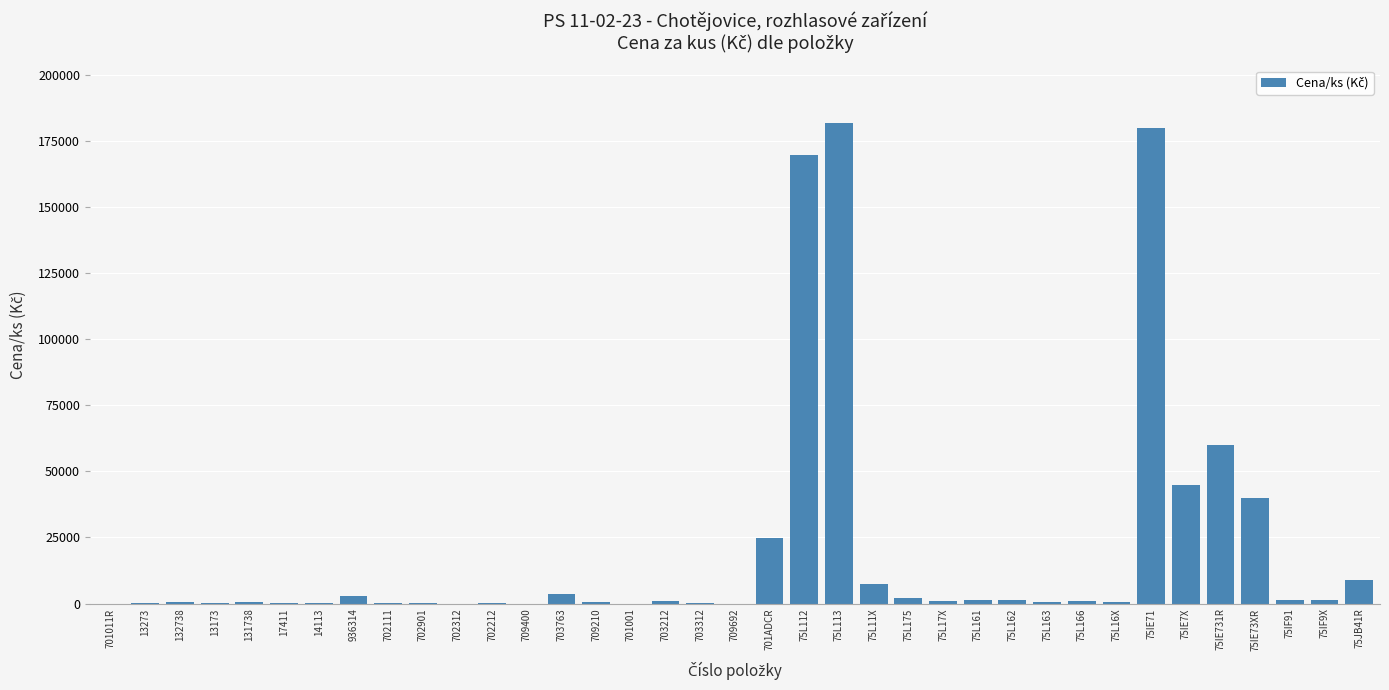

What is the sum of all values?

738481